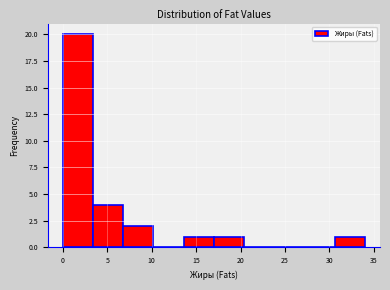

Reading left to right, list every bar in this chart as the range it spans on the x-axis followed by its height. Neither the bar edges nor the heights are printed on the chart, so give them approximately, as read against the axes.

0.0 to 3.4: 20
3.4 to 6.8: 4
6.8 to 10.2: 2
10.2 to 13.6: 0
13.6 to 17.0: 1
17.0 to 20.4: 1
20.4 to 23.8: 0
23.8 to 27.2: 0
27.2 to 30.6: 0
30.6 to 34.0: 1